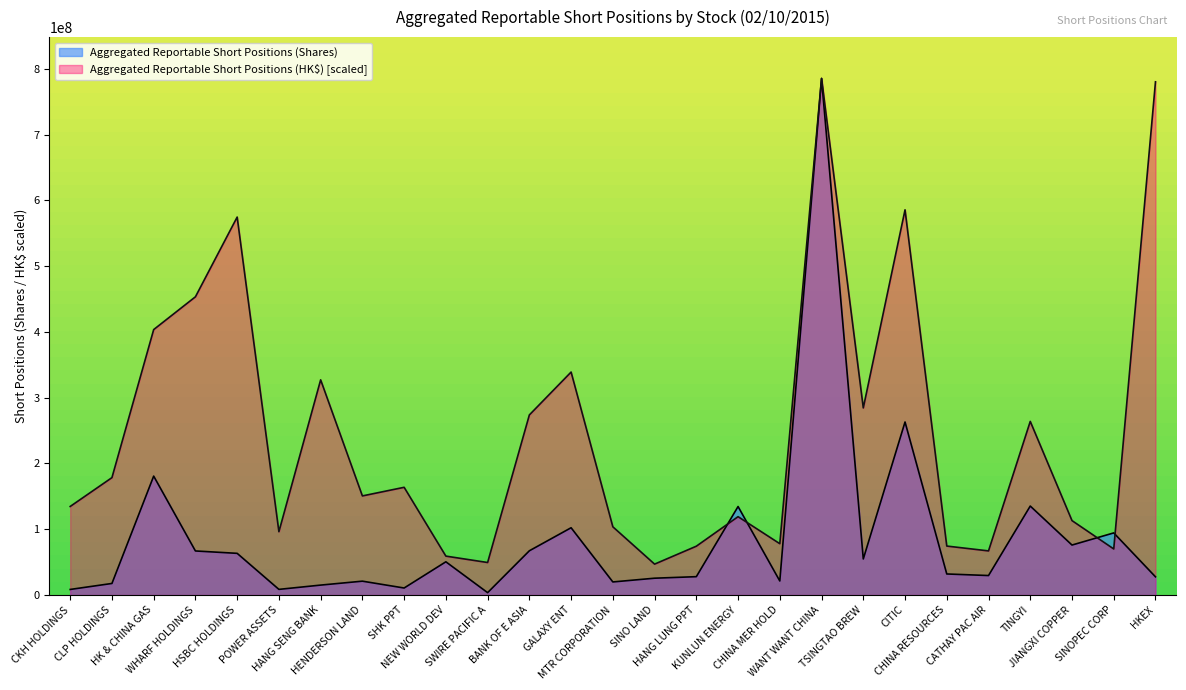

Which has a higher value, SINOPEC CORP or NEW WORLD DEV?

SINOPEC CORP